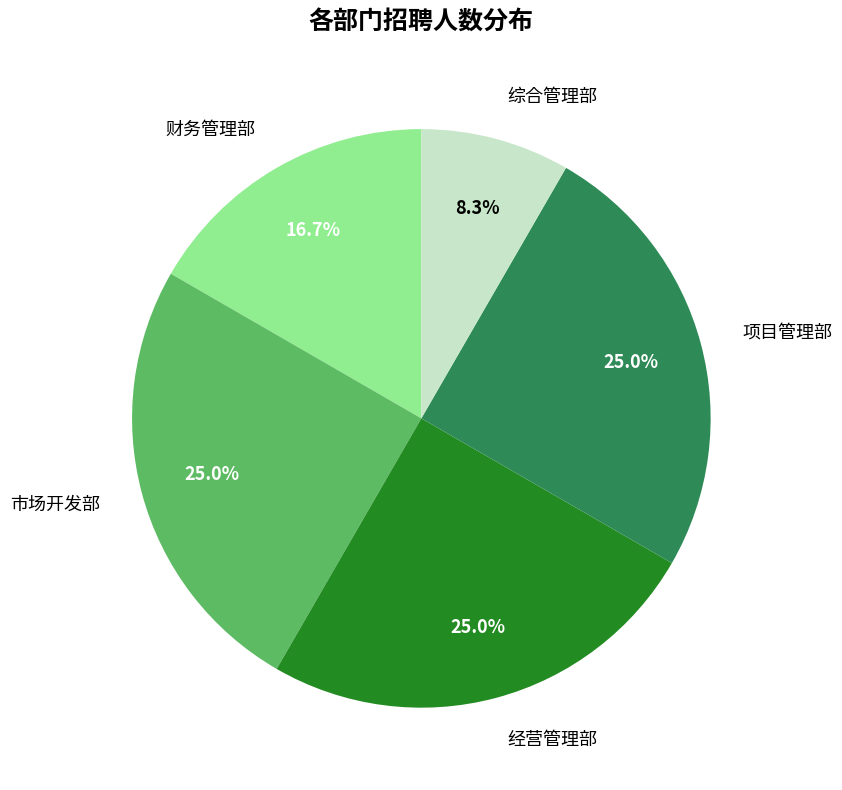

To the nearest percent, what portion does 财务管理部 represent?

17%